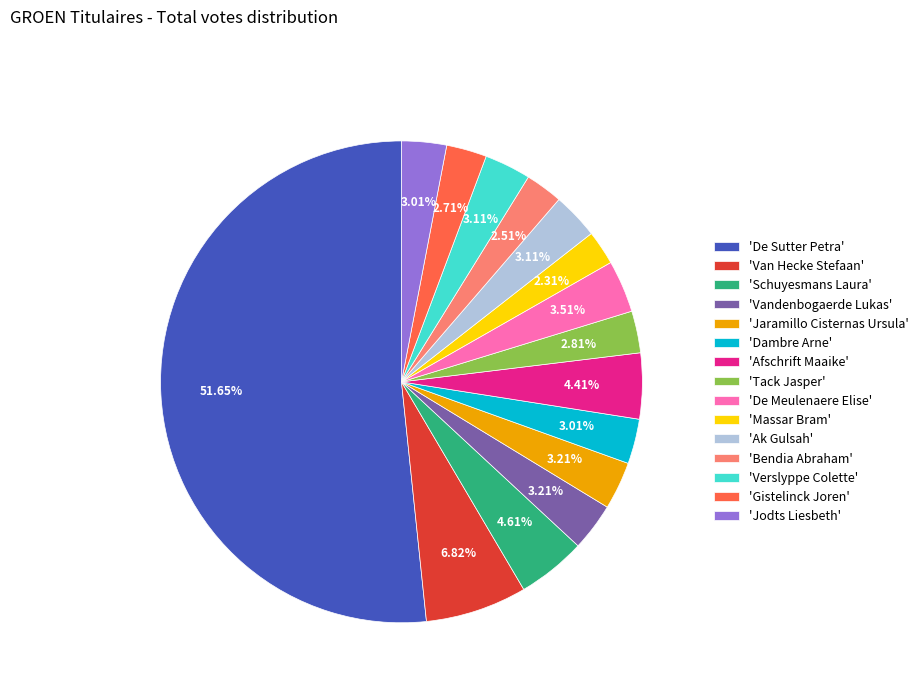

What is the largest slice in the pie chart?

'De Sutter Petra'